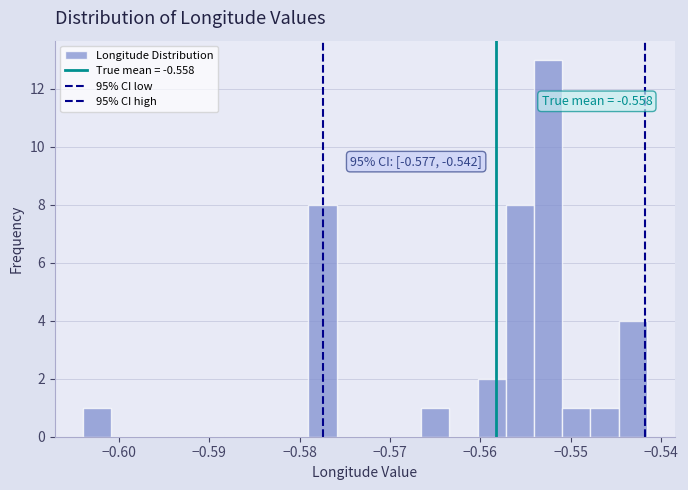

Read against the x-axis, roughly where is the centre of the tallest bar?

-0.552